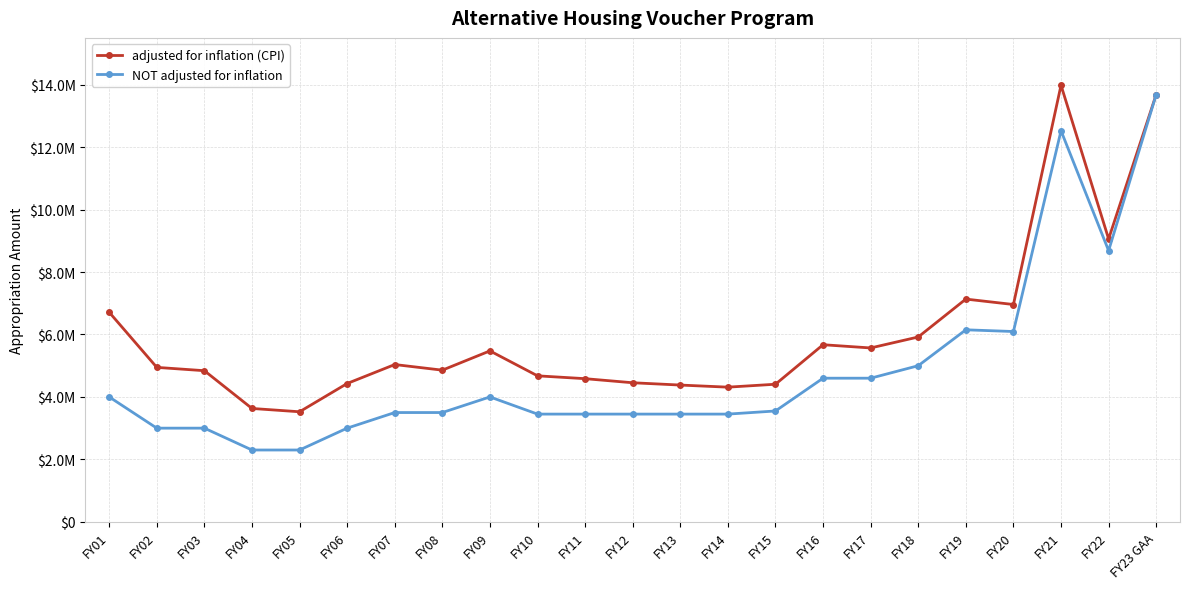

What are all the series names shown in the legend?

adjusted for inflation (CPI), NOT adjusted for inflation